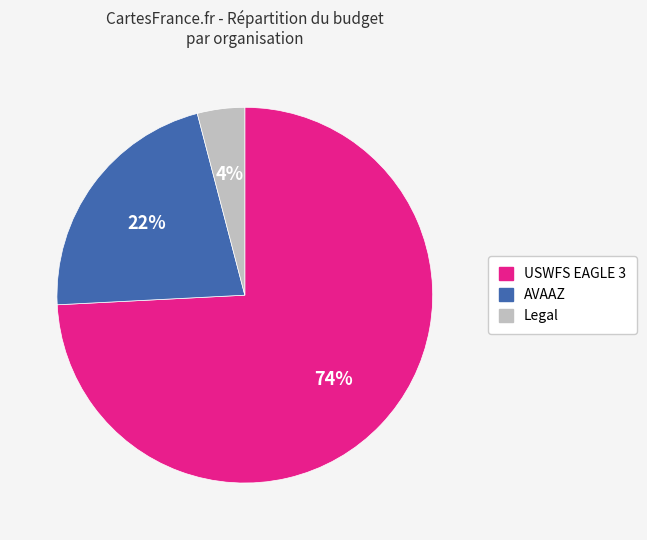

Which category has the biggest portion of the pie?

USWFS EAGLE 3